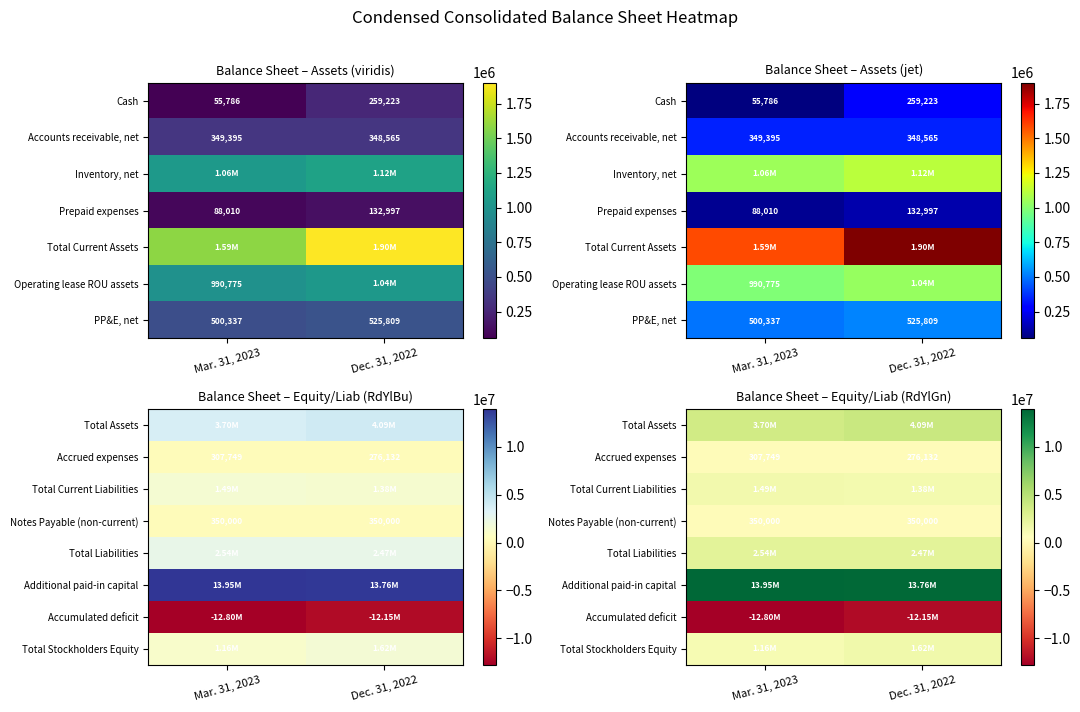

At which category is the sum across all series the highest?

Dec. 31, 2022